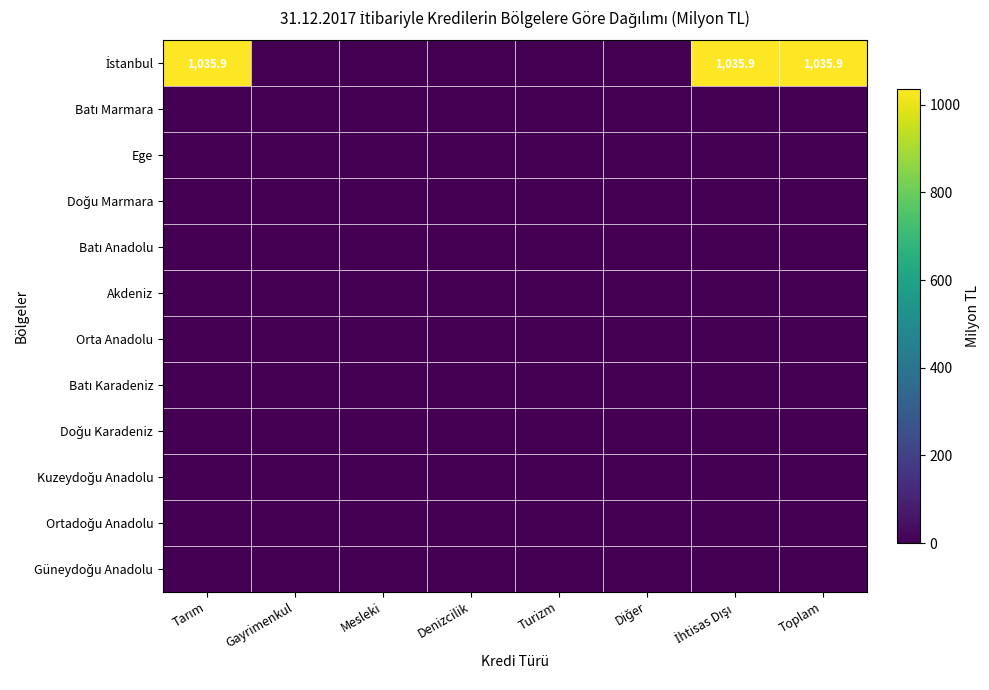

Which series has the widest spread of values?

İstanbul